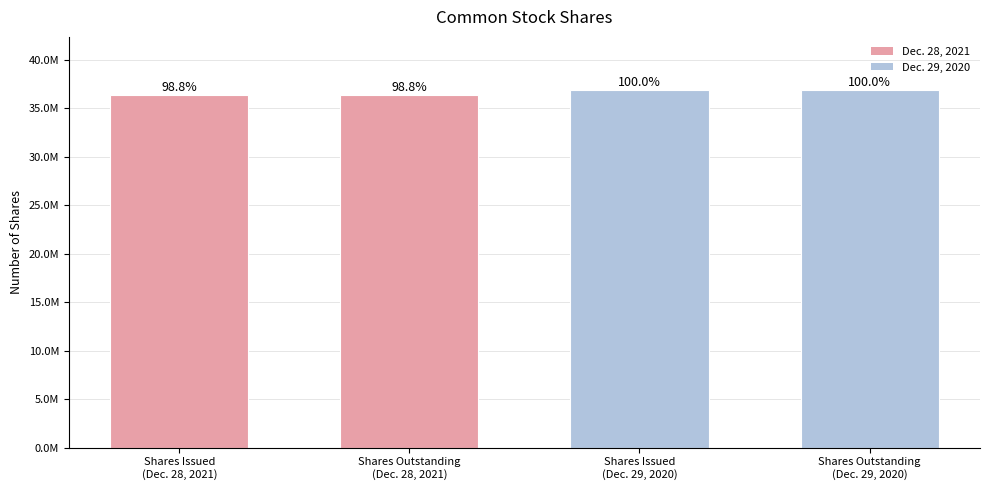

What is the approximate value at Shares Issued
(Dec. 29, 2020)?

36828237